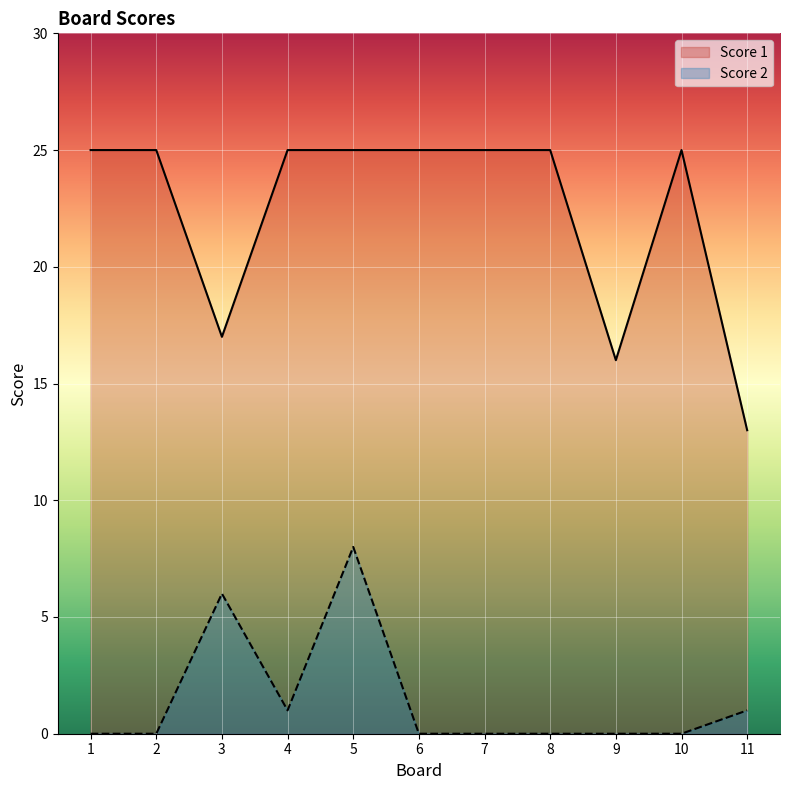

What is the greatest value displayed?

25